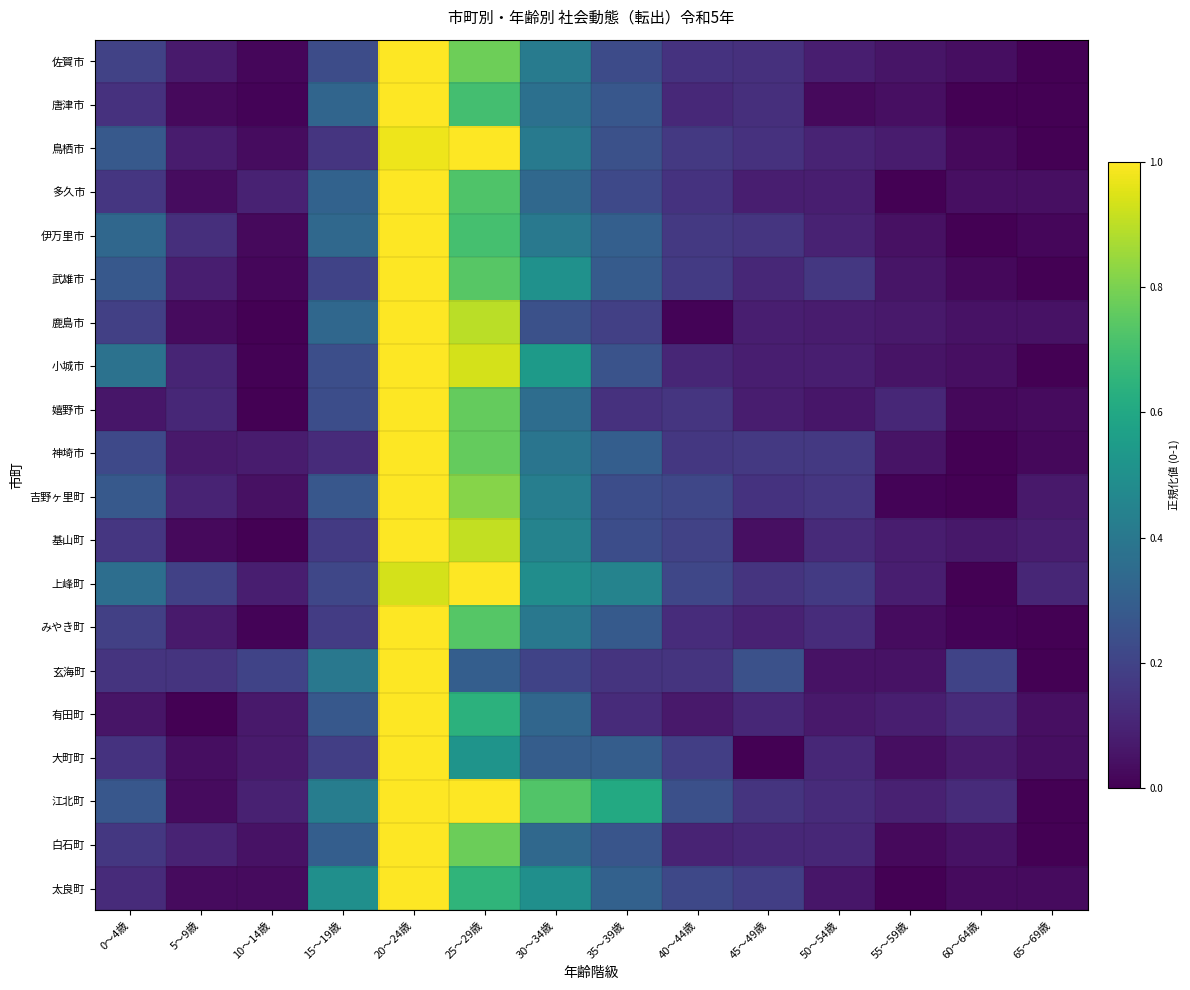

Which series has the widest spread of values?

佐賀市